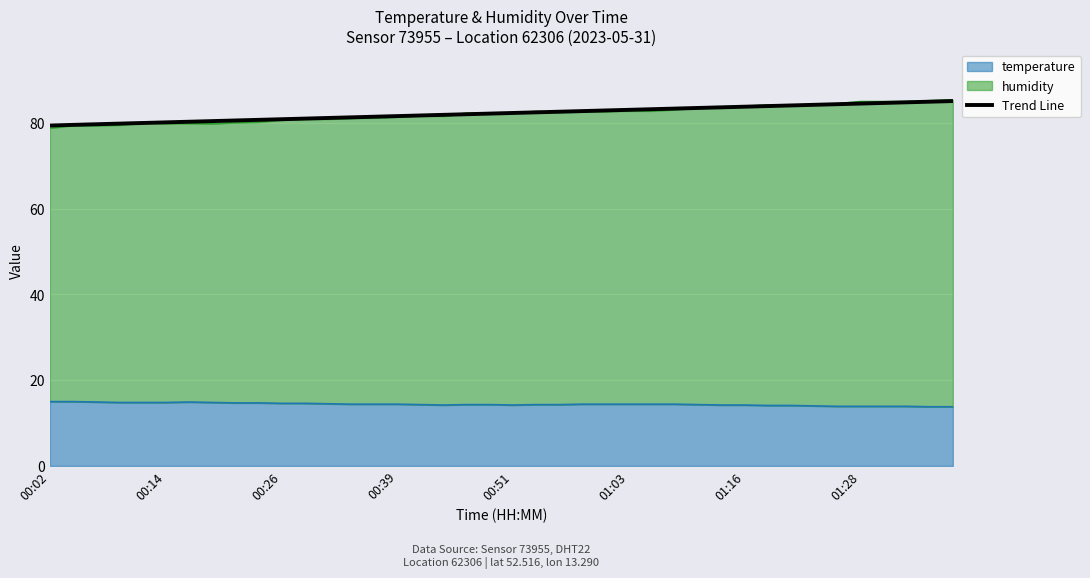

The temperature series shows 14.2 at 00:51. True or false?

True